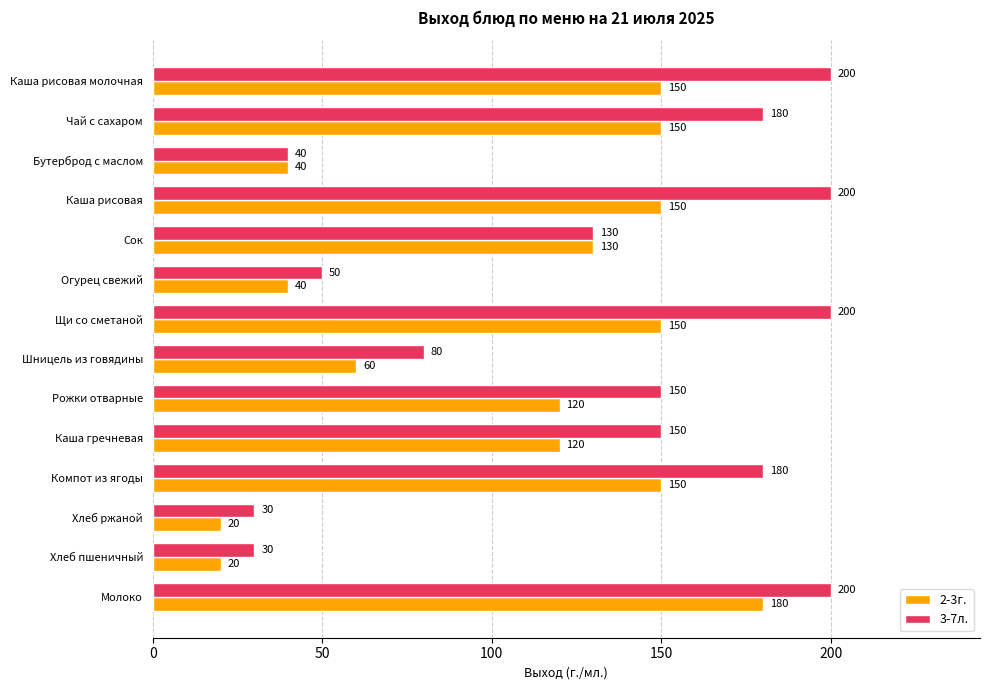

Between Каша рисовая and Каша гречневая, which series saw the biggest shift?

3-7л.